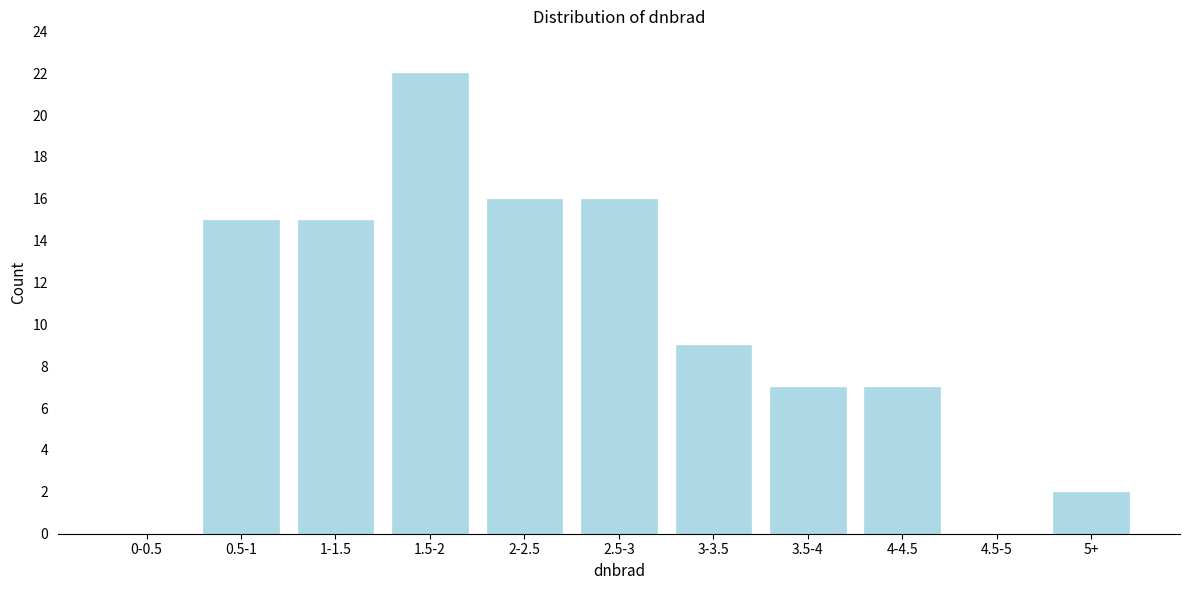

Reading right to left, extract all data points from this chart.

5+=2	4.5-5=0	4-4.5=7	3.5-4=7	3-3.5=9	2.5-3=16	2-2.5=16	1.5-2=22	1-1.5=15	0.5-1=15	0-0.5=0